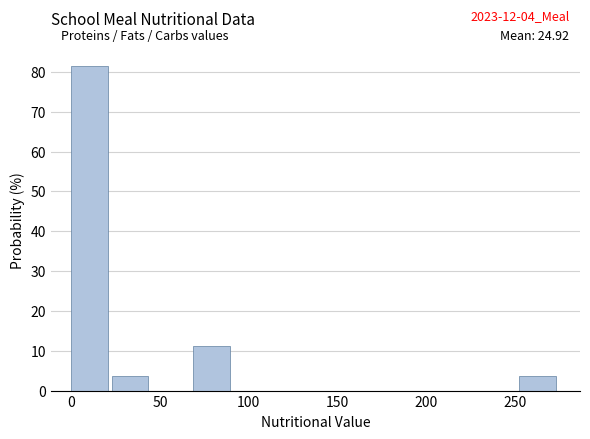

Which range on the x-axis has the tallest bar?

0 to 25